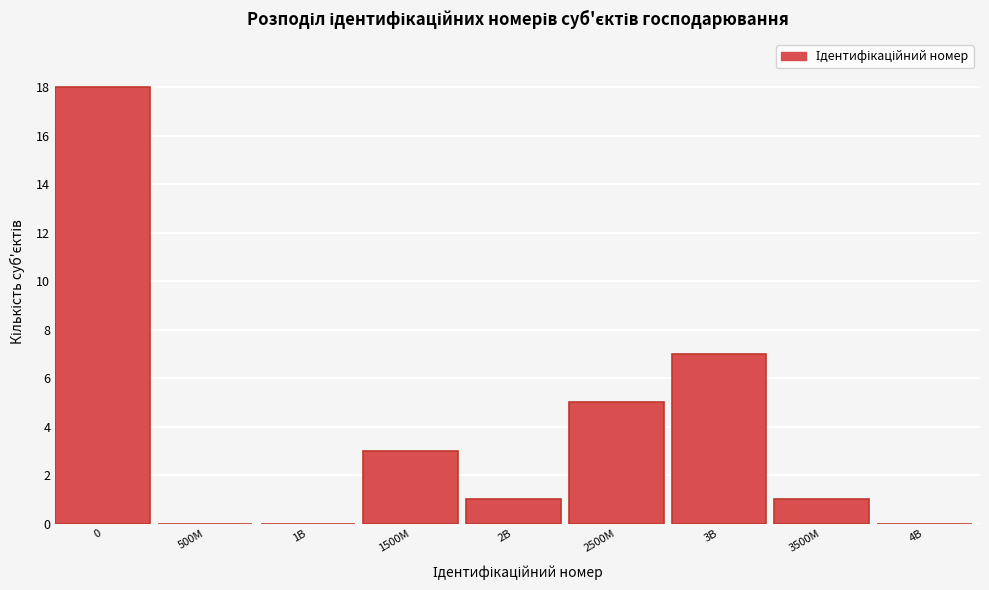

Reading left to right, list all the values displayed in this chart.

0=18	500M=0	1B=0	1500M=3	2B=1	2500M=5	3B=7	3500M=1	4B=0